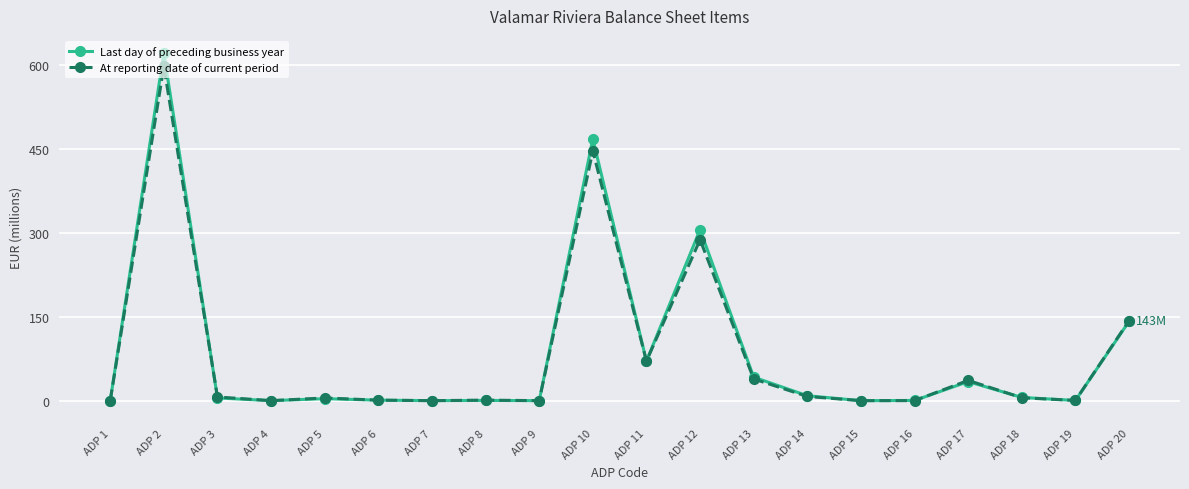

Which series has the widest spread of values?

Last day of preceding business year